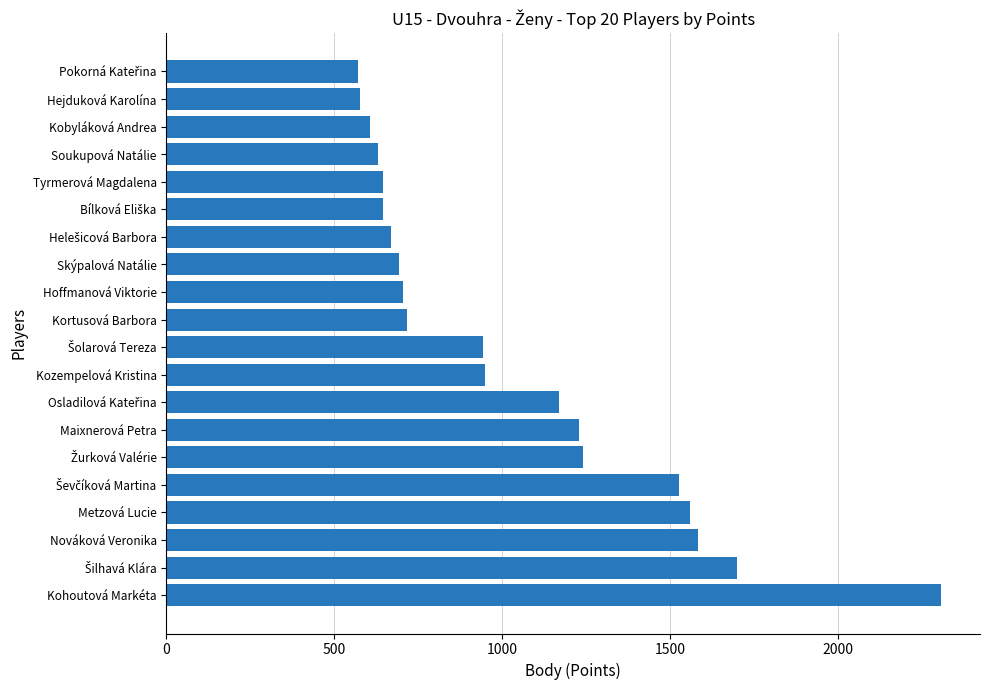

How many values are below 942?

10